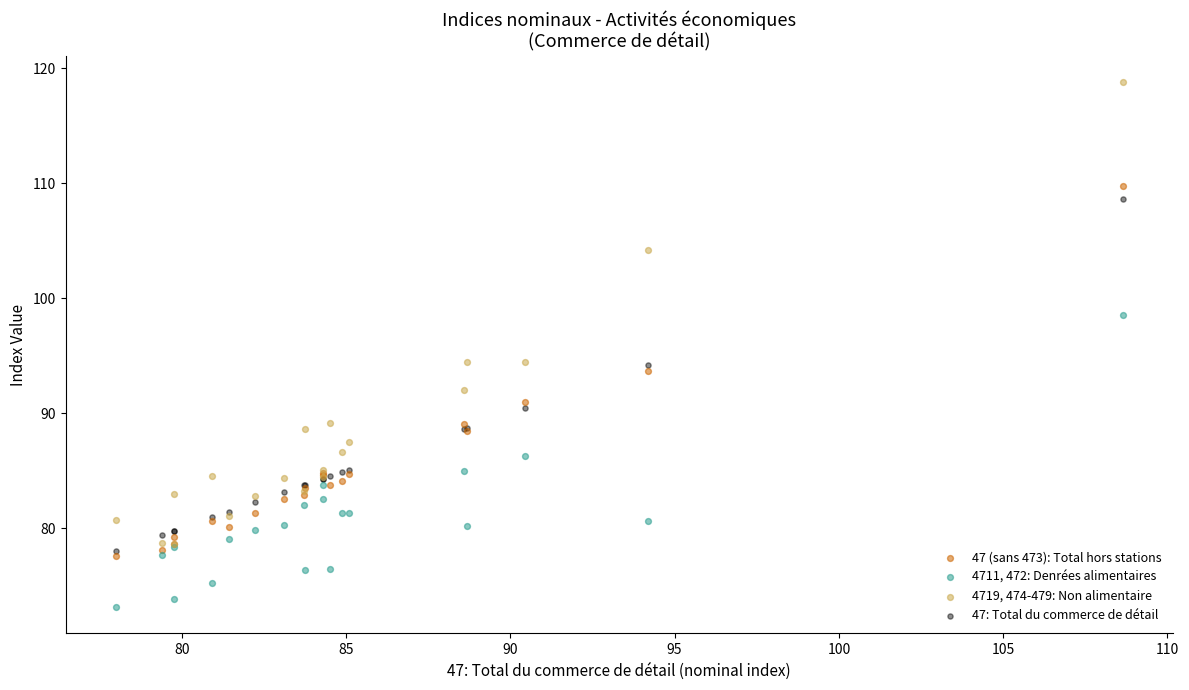

In the 4719, 474-479: Non alimentaire series, what Y value is closest to 98?

94.4